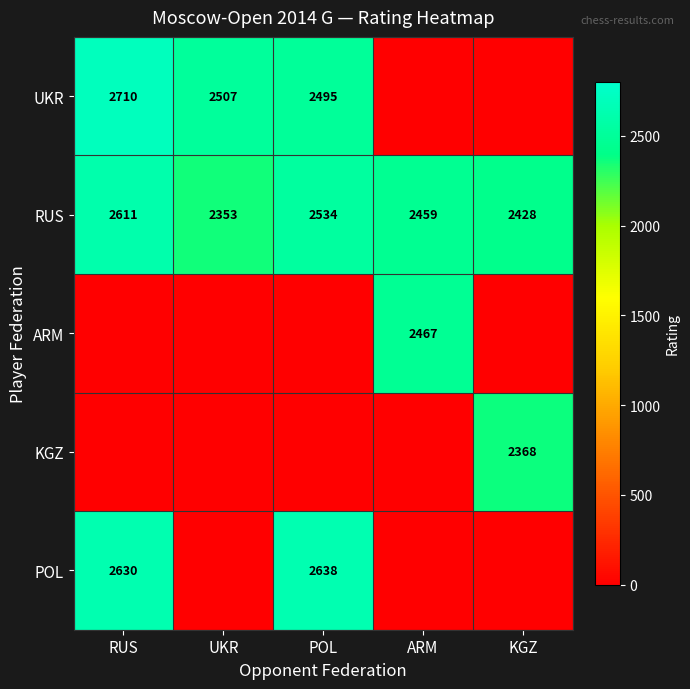

The UKR series shows 1301 at RUS. True or false?

False